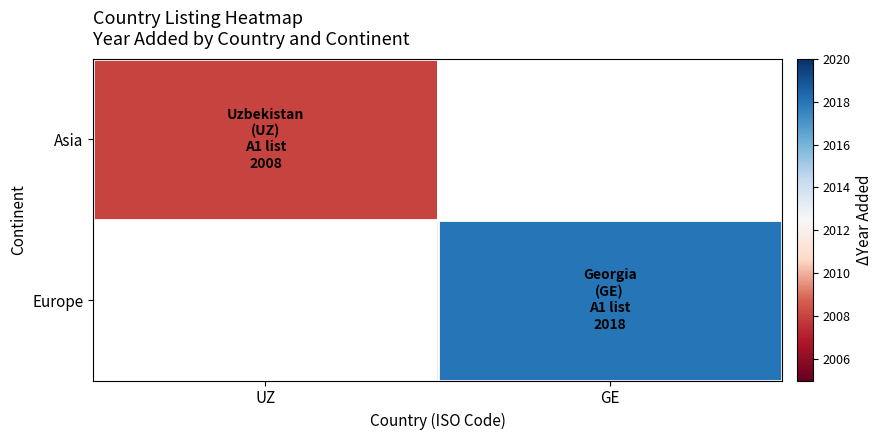

At how many categories does at least one series exceed 2015?

1